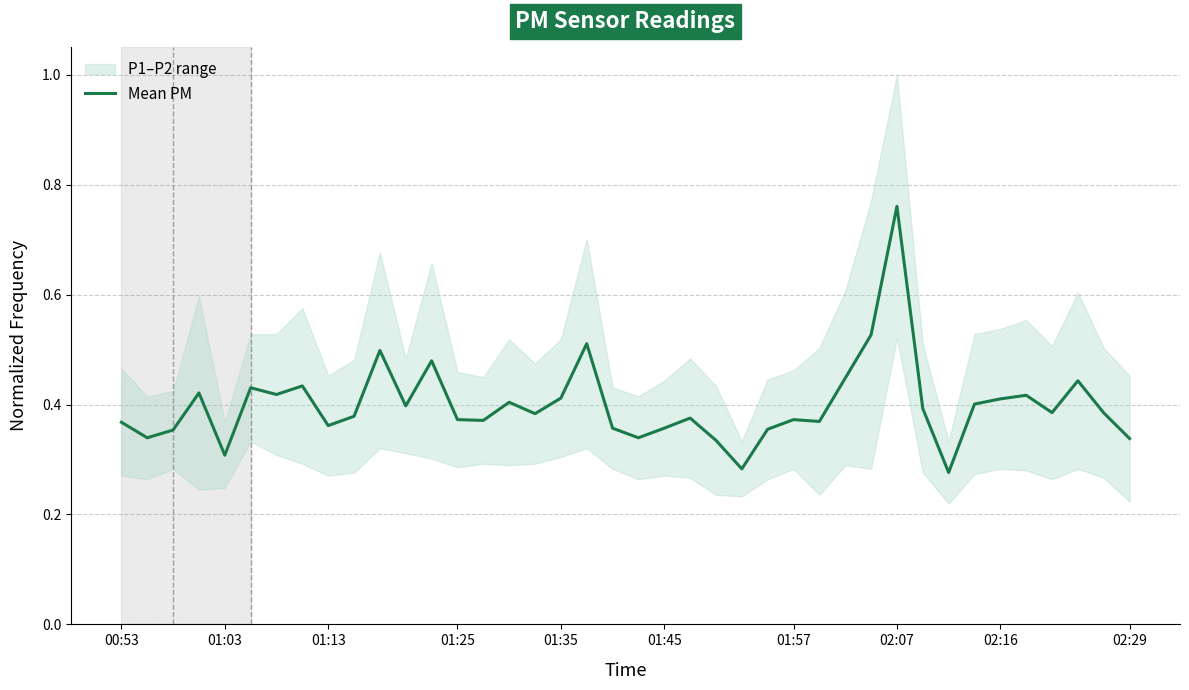

What is the smallest value displayed?

0.3